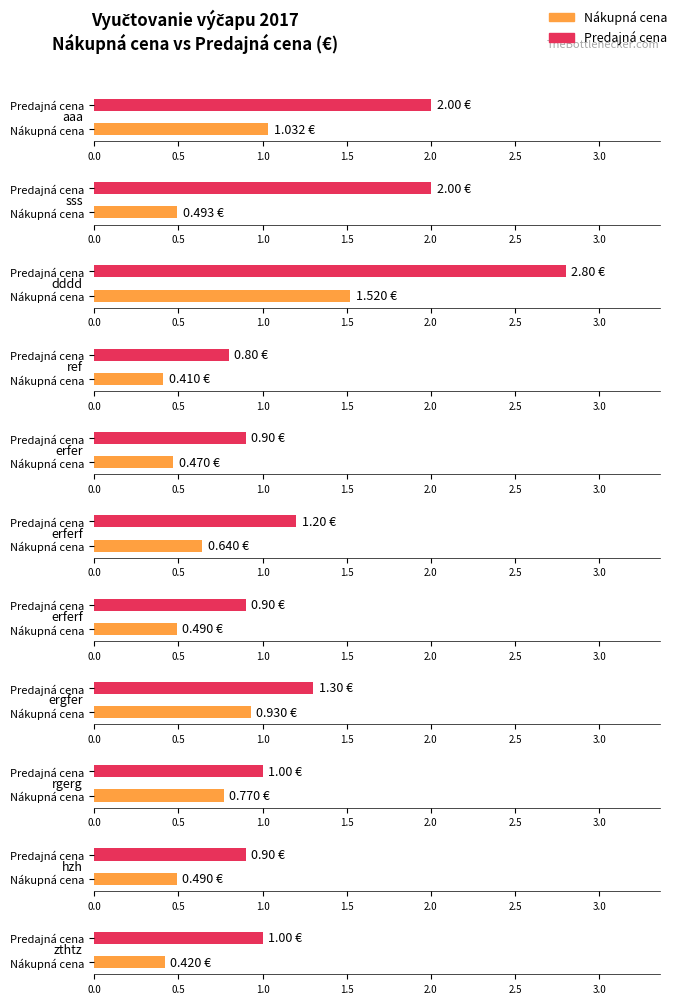

What is the value of the Predajná cena bar at the 4th from the left?

0.8